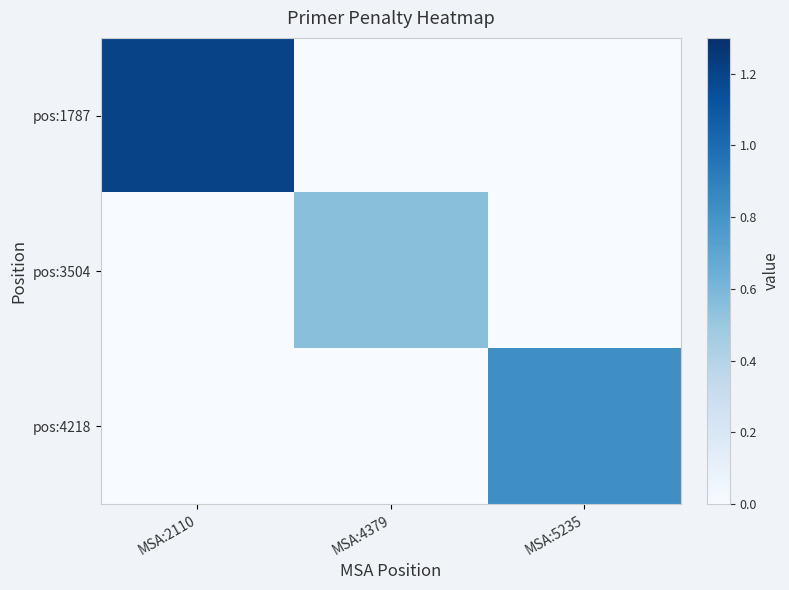

List the series in order of their overall mean, lowest first.

pos:3504, pos:4218, pos:1787